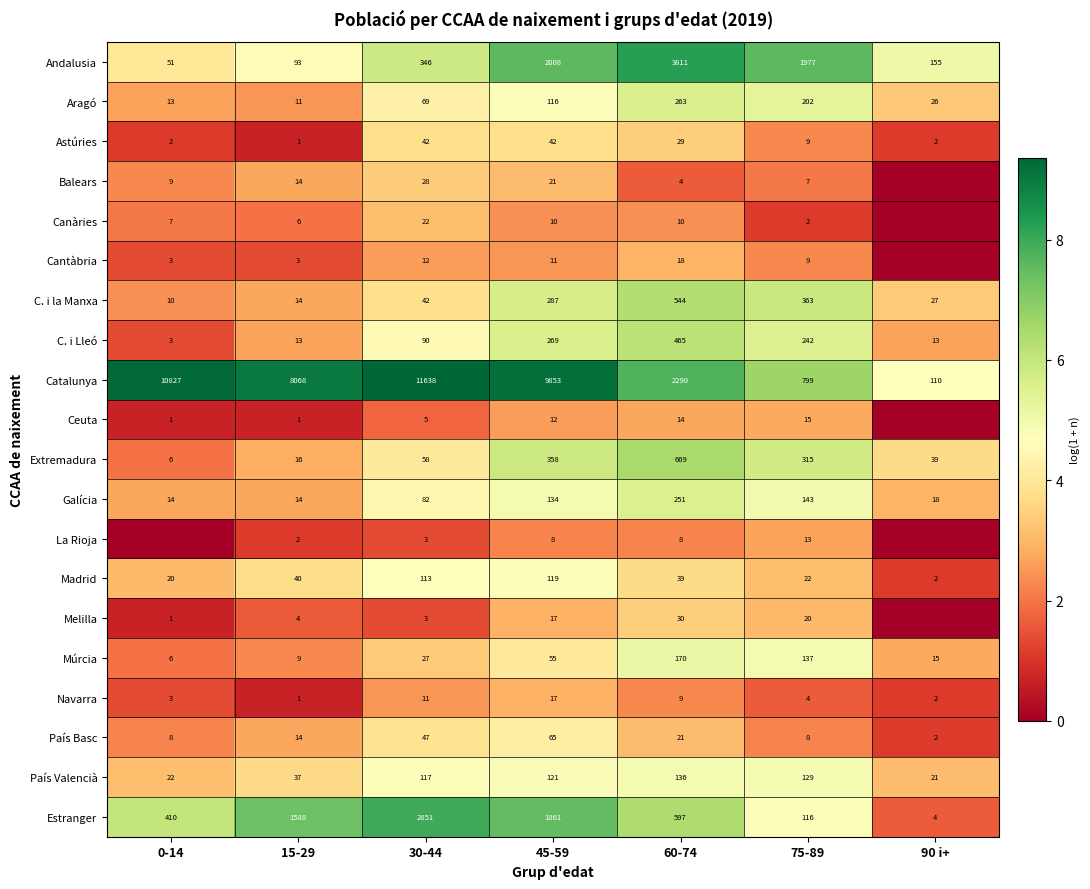

List the labels in order of Andalusia value, largest first.

60-74, 45-59, 75-89, 30-44, 90 i+, 15-29, 0-14